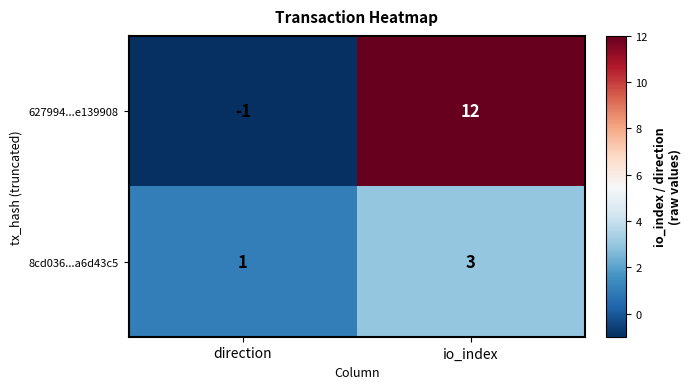

How many values in 627994...e139908 are above zero?

1